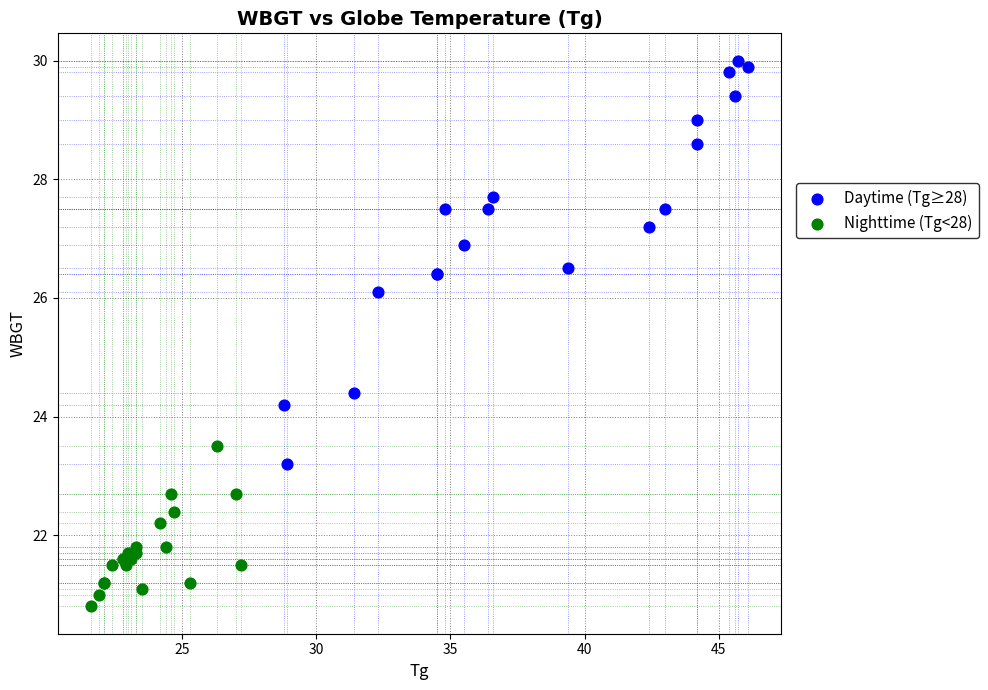

Which series contains the highest Y value?

Daytime (Tg≥28)